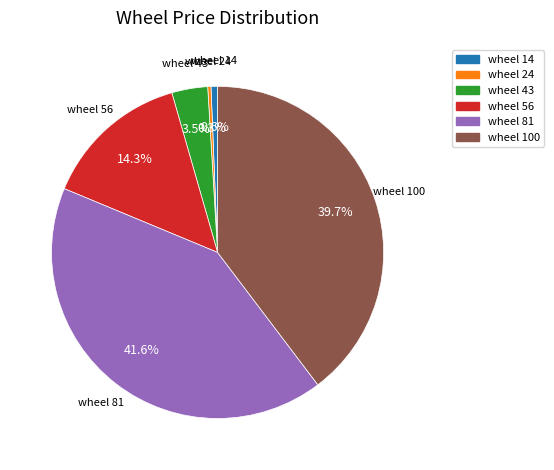

What is the largest slice in the pie chart?

wheel 81